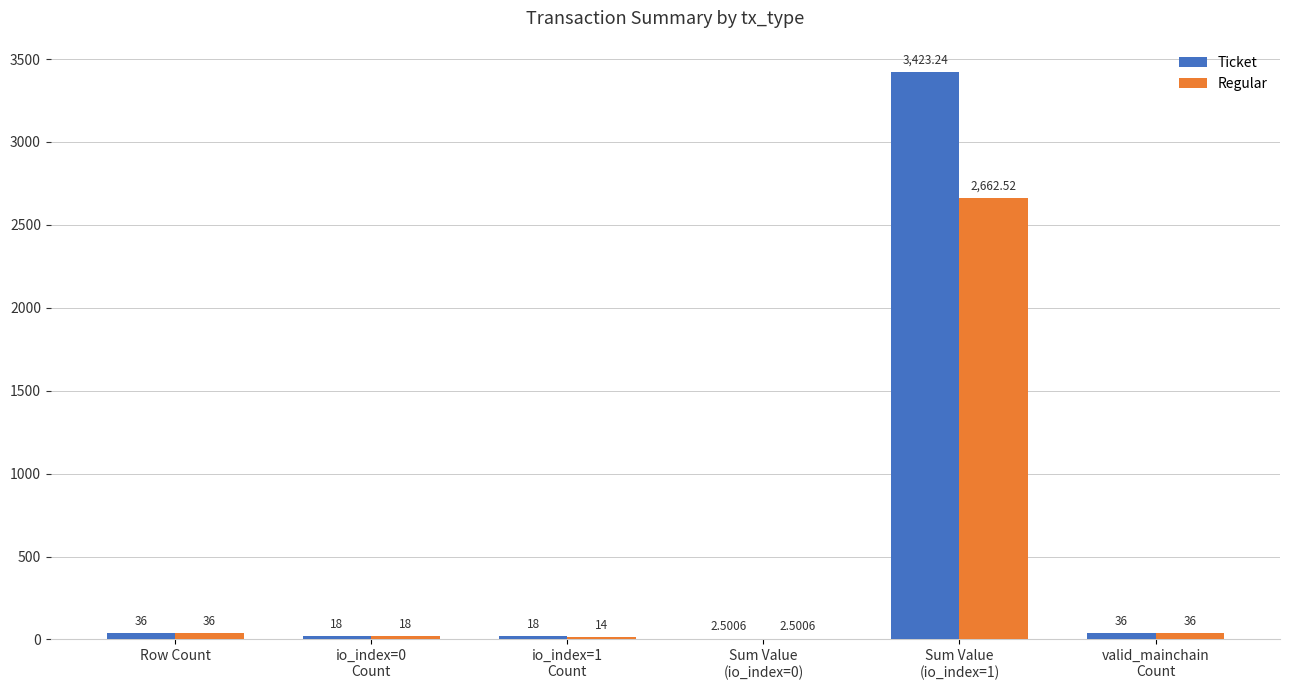

Which series has the largest total across all categories?

Ticket